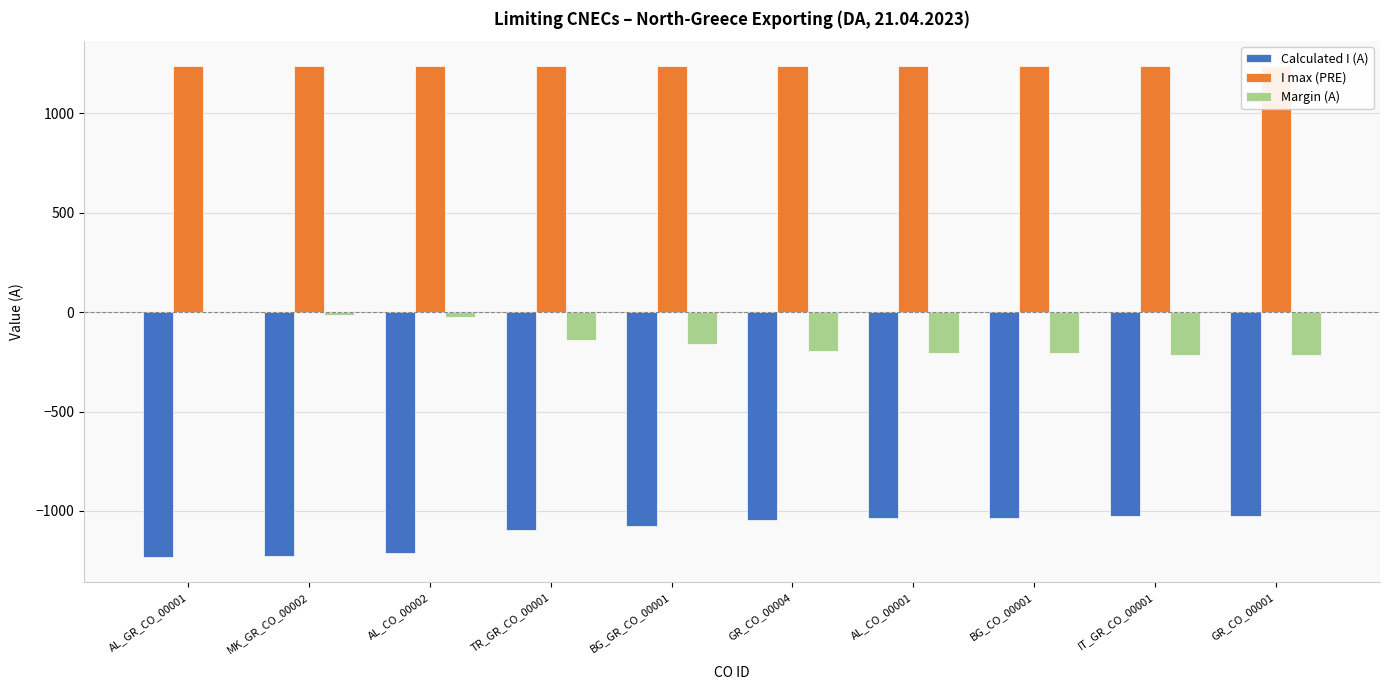

What is the label of the 4th bar from the left?

TR_GR_CO_00001